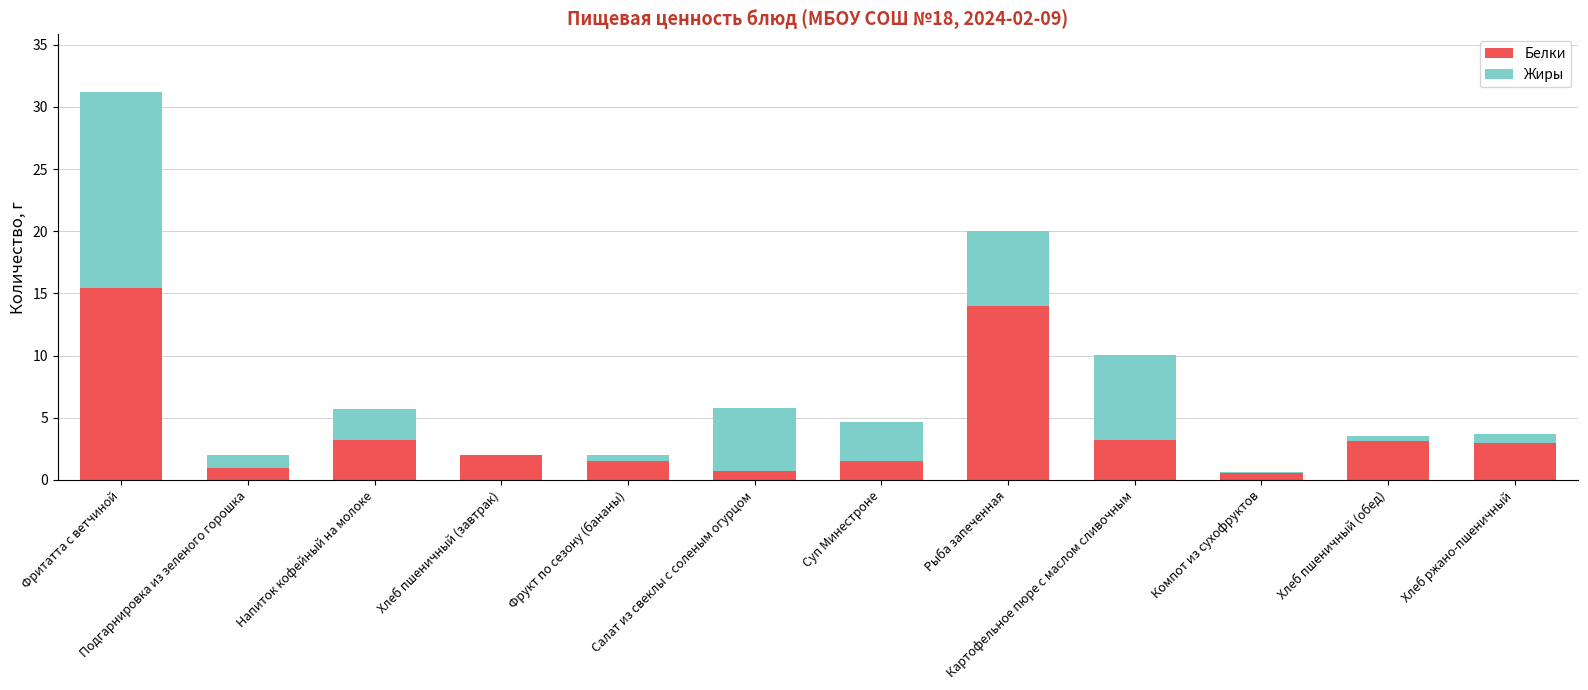

What is the label of the 8th bar from the right?

Фрукт по сезону (бананы)